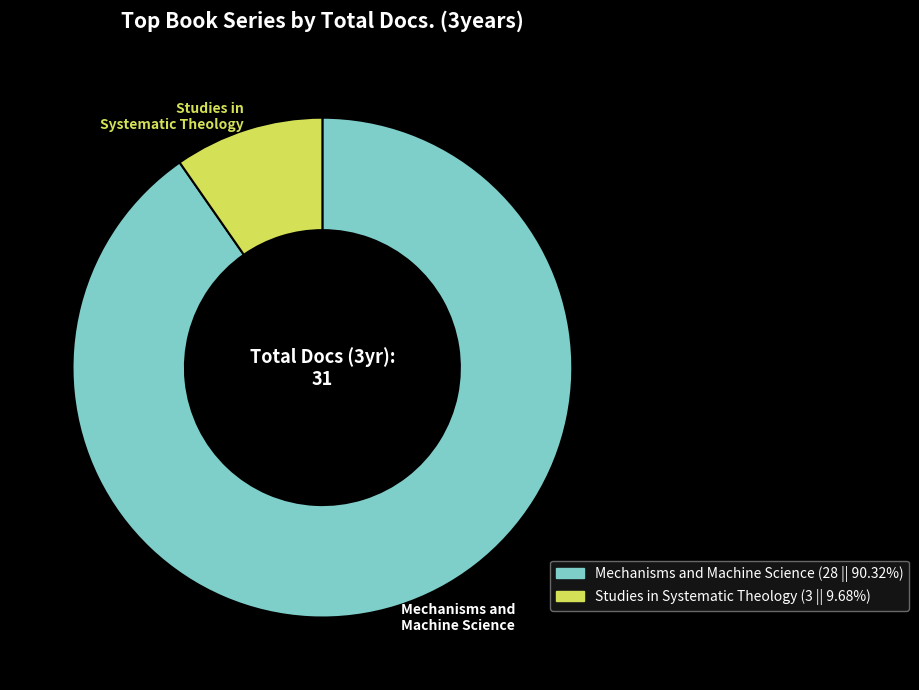

Which has a higher value, Studies in Systematic Theology or Mechanisms and Machine Science?

Mechanisms and Machine Science